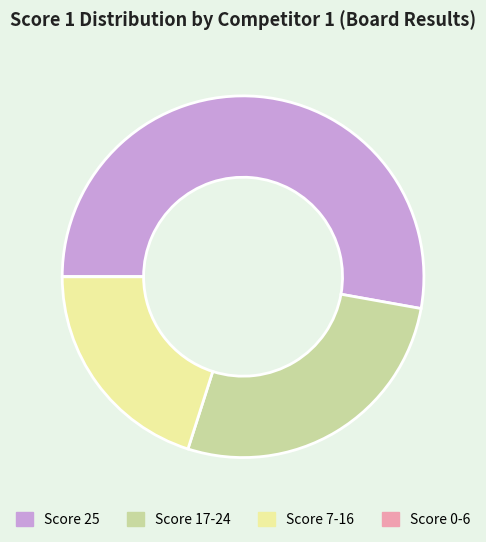

Is the sum of Score 7-16 and Score 25 greater than half?

Yes